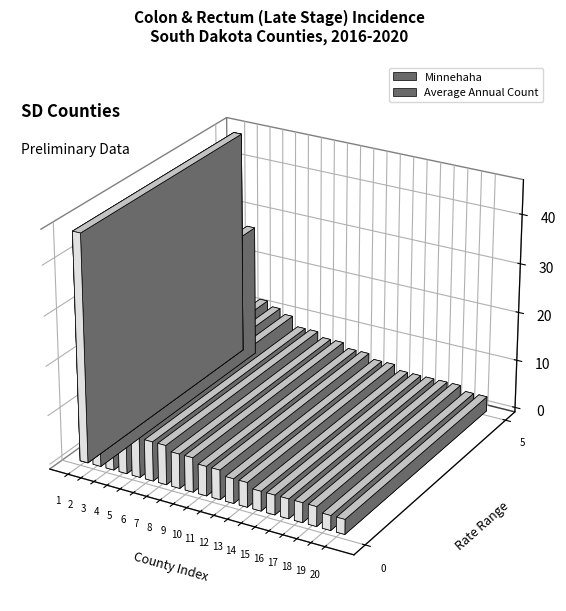

List the labels in order of value, largest first.

Minnehaha, Pennington, Brown, Lawrence, Lincoln, Yankton, Codington, Davison, Meade, Brookings, Union, Hughes, Custer, Hutchinson, Charles Mix, Oglala Lakota, Beadle, Grant, Day, Lake